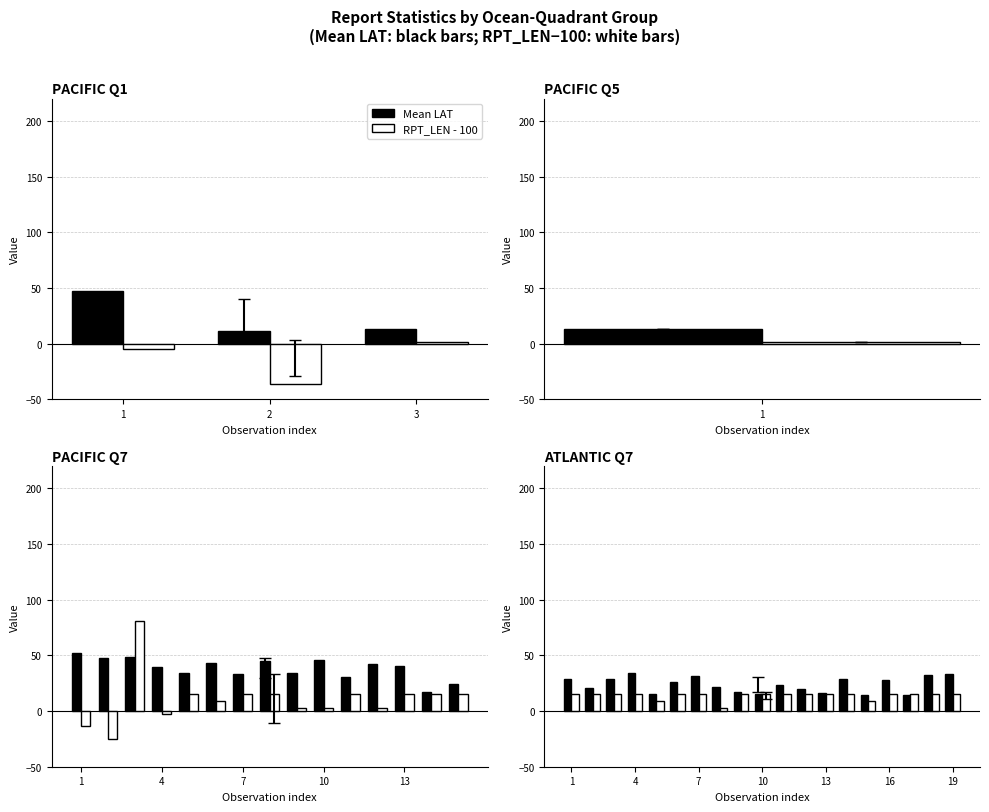

What is the difference between the highest and lowest values at 7?

18.6